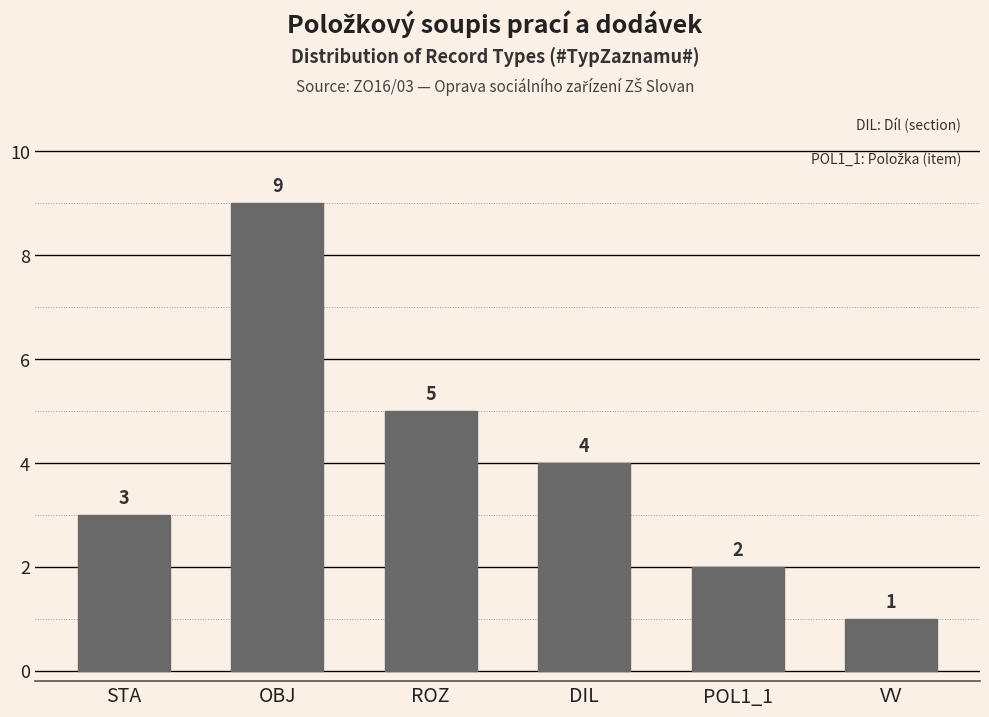

What is the label of the 2nd bar from the right?

POL1_1